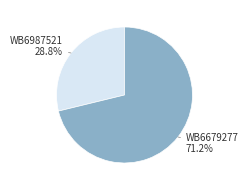

Approximately how many times larger is the value at WB6679277 compared to WB6987521?

2.5